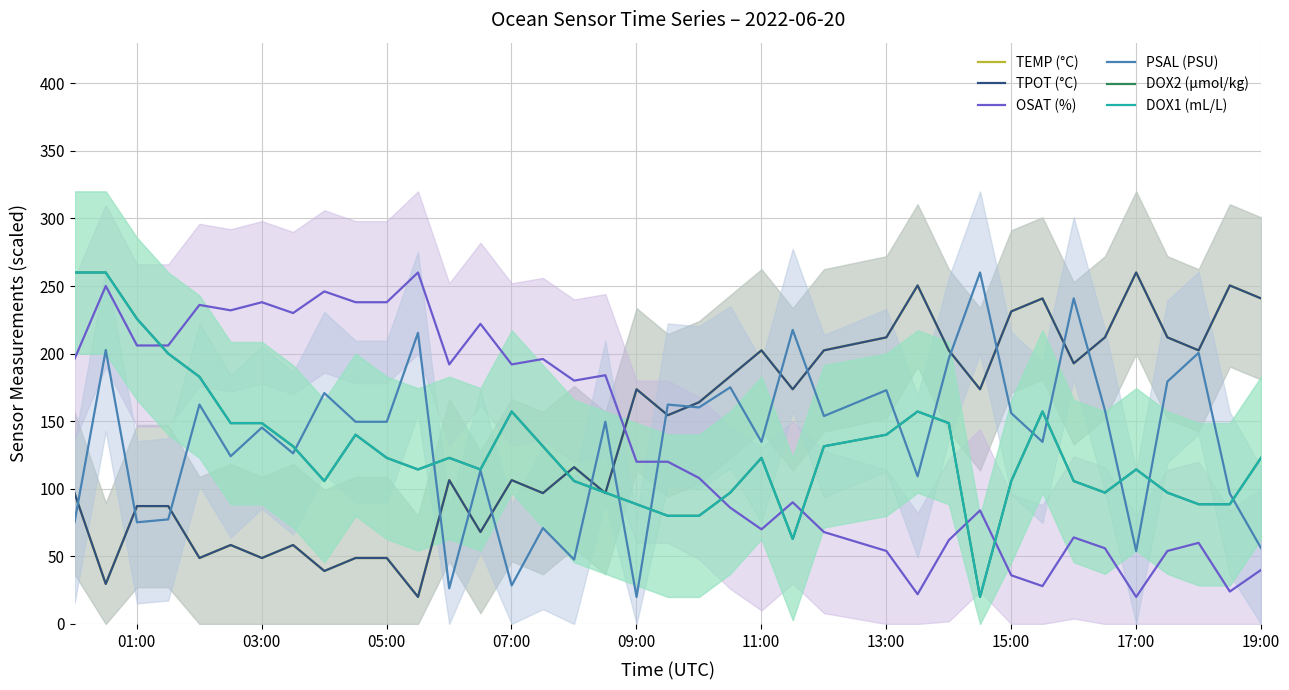

Reading right to left, extract all data points from this chart.

TEMP (°C): 240.8	250.4	202.4	212.0	260.0	212.0	192.8	240.8	231.2	173.6	202.4	250.4	212.0	202.4	173.6	202.4	183.2	164.0	154.4	173.6	96.8	116.0	96.8	106.4	68.0	106.4	20.0	48.8	48.8	39.2	58.4	48.8	58.4	48.8	87.2	87.2	29.6	96.8
TPOT (°C): 240.8	250.4	202.4	212.0	260.0	212.0	192.8	240.8	231.2	173.6	202.4	250.4	212.0	202.4	173.6	202.4	183.2	164.0	154.4	173.6	96.8	116.0	96.8	106.4	68.0	106.4	20.0	48.8	48.8	39.2	58.4	48.8	58.4	48.8	87.2	87.2	29.6	96.8
OSAT (%): 40.0	24.0	60.0	54.0	20.0	56.0	64.0	28.0	36.0	84.0	62.0	22.0	54.0	68.0	90.0	70.0	86.0	108.0	120.0	120.0	184.0	180.0	196.0	192.0	222.0	192.0	260.0	238.0	238.0	246.0	230.0	238.0	232.0	236.0	206.0	206.0	250.0	196.0
PSAL (PSU): 56.1	96.5	200.5	179.3	54.0	158.1	240.9	134.7	155.9	260.0	196.3	109.2	172.9	153.8	217.5	134.7	175.0	160.2	162.3	20.0	149.6	47.6	71.0	28.5	113.5	26.4	215.4	149.6	149.6	170.8	126.2	145.3	124.1	162.3	77.3	75.2	202.7	75.2
DOX2 (µmol/kg): 122.9	88.6	88.6	97.2	114.3	97.2	105.7	157.2	105.7	20.0	148.6	157.2	140.0	131.4	62.9	122.9	97.1	80.0	80.0	88.6	97.1	105.7	131.4	157.2	114.3	122.9	114.3	122.9	140.0	105.7	131.4	148.6	148.6	182.8	200.0	225.7	260.0	260.0
DOX1 (mL/L): 122.9	88.6	88.6	97.1	114.3	97.1	105.7	157.1	105.7	20.0	148.6	157.1	140.0	131.4	62.9	122.9	97.1	80.0	80.0	88.6	97.1	105.7	131.4	157.1	114.3	122.9	114.3	122.9	140.0	105.7	131.4	148.6	148.6	182.9	200.0	225.7	260.0	260.0